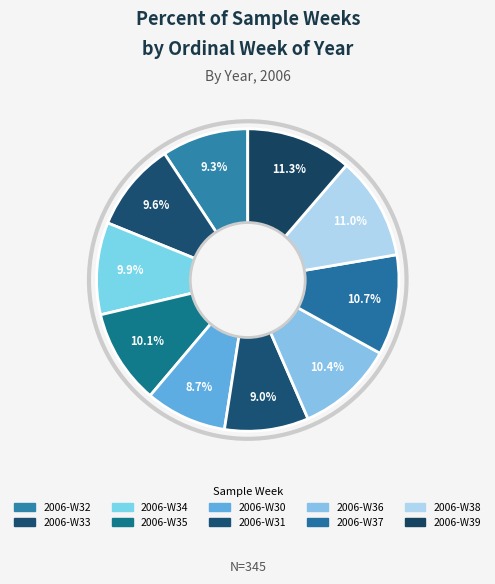

What is the largest slice in the pie chart?

2006-W39